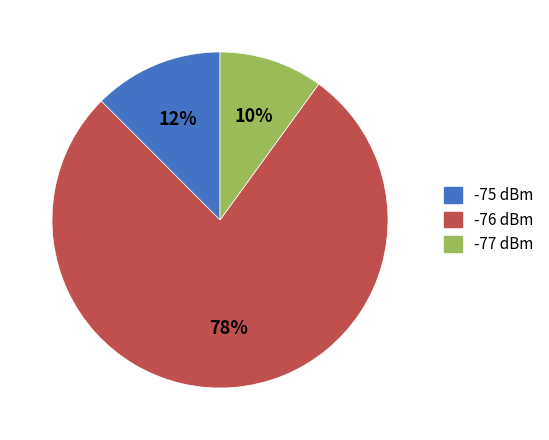

Does any single category account for the majority?

Yes